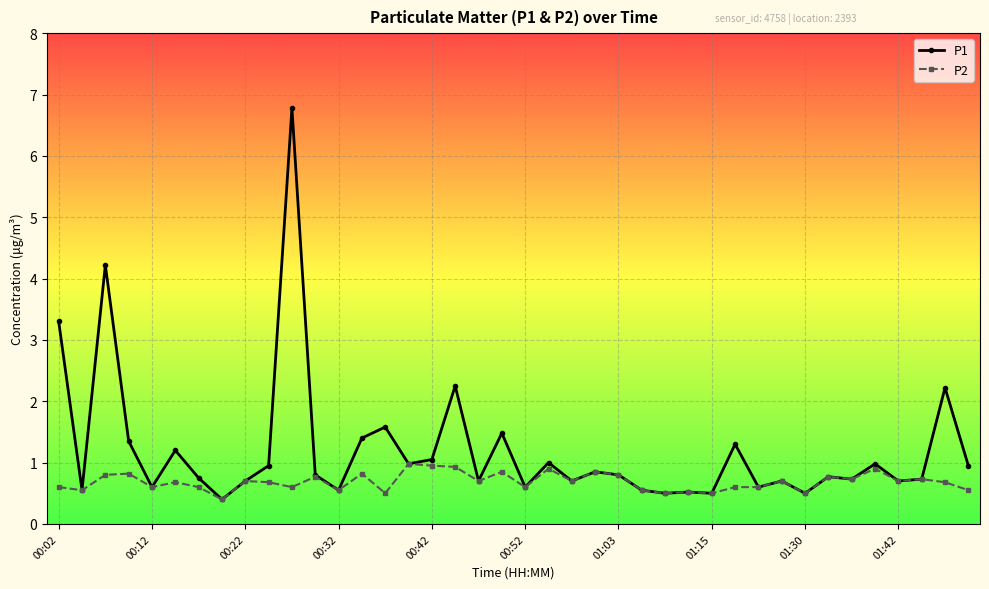

What is the value of the P1 point at the 22nd from the left?

1.0